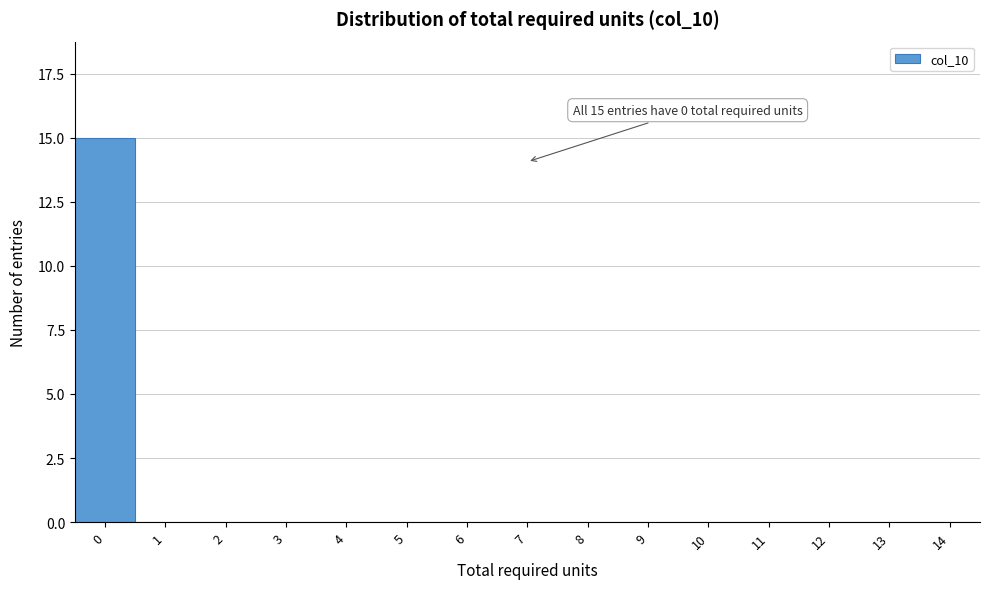

Reading left to right, what are all the values shown in this chart?

0=15	1=0	2=0	3=0	4=0	5=0	6=0	7=0	8=0	9=0	10=0	11=0	12=0	13=0	14=0